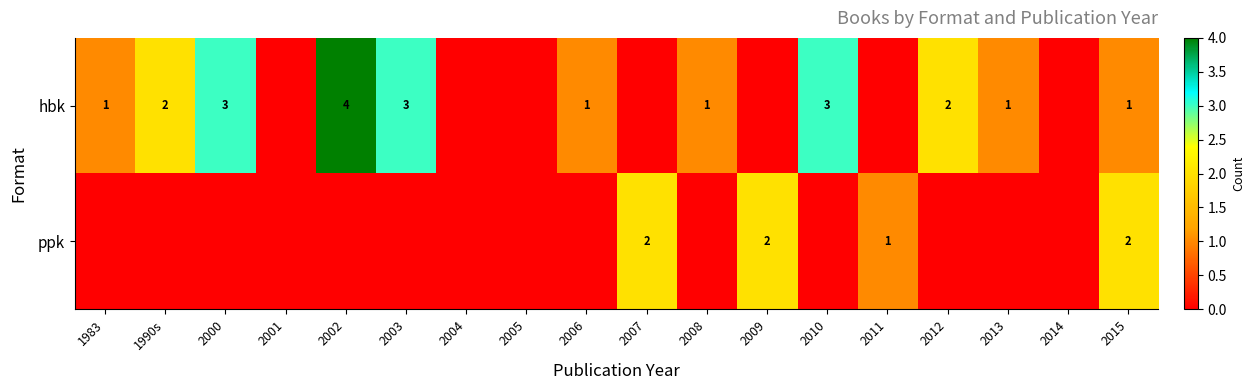

The value of ppk at 2007 is 3. True or false?

False